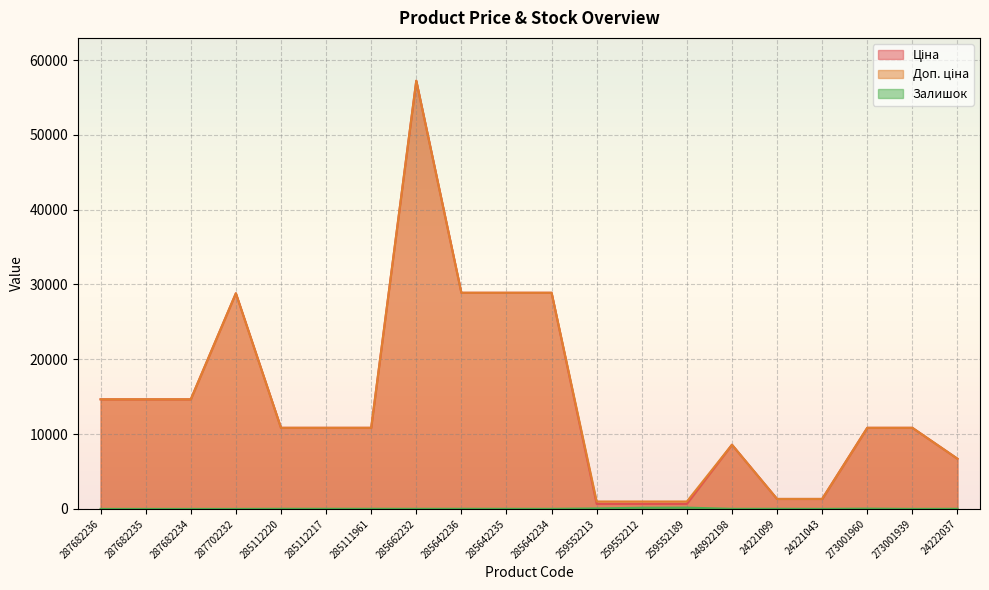

Reading right to left, extract all data points from this chart.

Ціна: 6710.2	10840.1	10840.1	1332.7	1332.7	8581.1	672.1	672.1	672.1	28890.3	28890.3	28890.3	57235.5	10840.1	10840.1	10840.1	28821.8	14649.6	14649.6	14649.6
Доп. ціна: 6710.2	10840.1	10840.1	1333.0	1333.0	8581.1	992.7	992.7	992.7	28890.3	28890.3	28890.3	57235.5	10840.1	10840.1	10840.1	28821.8	14649.6	14649.6	14649.6
Залишок: 16.0	3.0	38.0	4.0	16.0	11.0	171.0	157.0	65.0	11.0	14.0	17.0	13.0	17.0	17.0	17.0	0.0	0.0	0.0	0.0